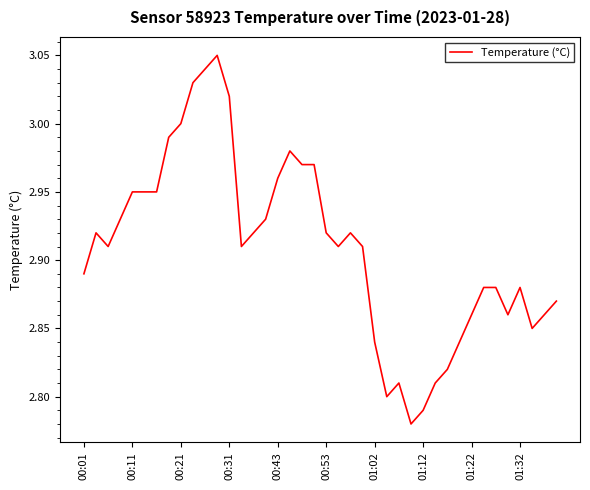

What is the difference between the maximum and minimum values?

0.3